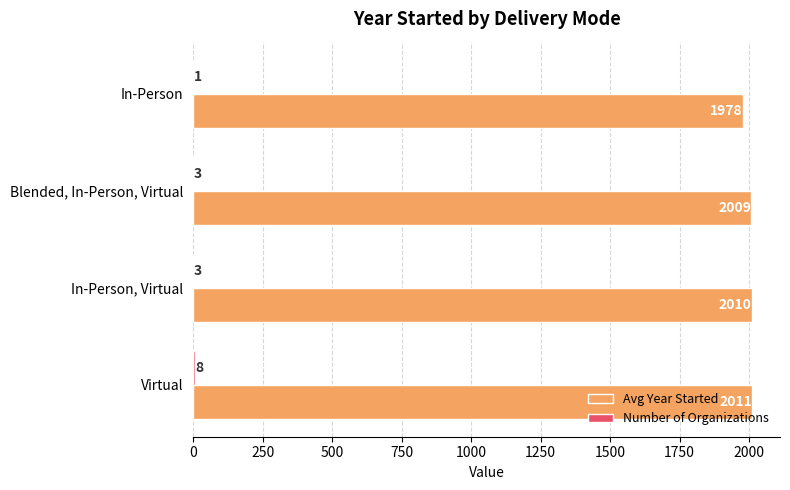

Which category has the highest value in the Avg Year Started series?

Virtual